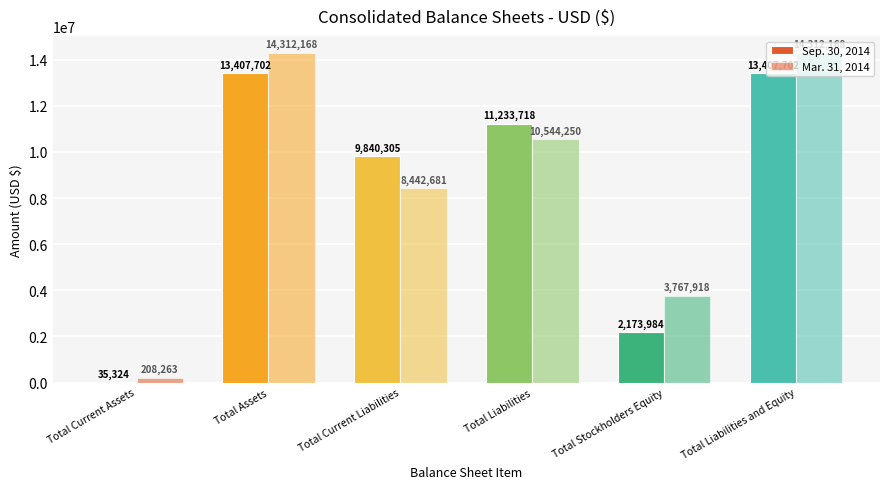

How many groups of bars are there?

6